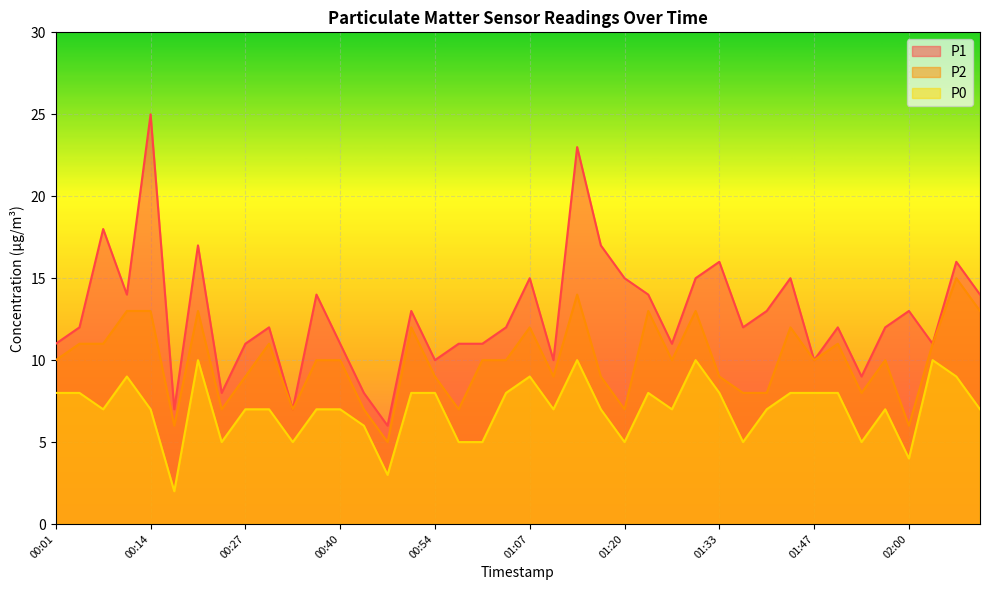

Reading right to left, what are all the values shown in this chart?

P1: 02:10=14	02:06=16	02:03=11	02:00=13	01:56=12	01:53=9	01:50=12	01:47=10	01:43=15	01:40=13	01:37=12	01:33=16	01:30=15	01:27=11	01:23=14	01:20=15	01:17=17	01:13=23	01:10=10	01:07=15	01:03=12	01:00=11	00:57=11	00:54=10	00:50=13	00:47=6	00:44=8	00:40=11	00:37=14	00:34=7	00:30=12	00:27=11	00:24=8	00:20=17	00:17=7	00:14=25	00:11=14	00:07=18	00:04=12	00:01=11
P2: 02:10=13	02:06=15	02:03=11	02:00=6	01:56=10	01:53=8	01:50=11	01:47=10	01:43=12	01:40=8	01:37=8	01:33=9	01:30=13	01:27=10	01:23=13	01:20=7	01:17=9	01:13=14	01:10=9	01:07=12	01:03=10	01:00=10	00:57=7	00:54=9	00:50=12	00:47=5	00:44=7	00:40=10	00:37=10	00:34=7	00:30=11	00:27=9	00:24=7	00:20=13	00:17=6	00:14=13	00:11=13	00:07=11	00:04=11	00:01=10
P0: 02:10=7	02:06=9	02:03=10	02:00=4	01:56=7	01:53=5	01:50=8	01:47=8	01:43=8	01:40=7	01:37=5	01:33=8	01:30=10	01:27=7	01:23=8	01:20=5	01:17=7	01:13=10	01:10=7	01:07=9	01:03=8	01:00=5	00:57=5	00:54=8	00:50=8	00:47=3	00:44=6	00:40=7	00:37=7	00:34=5	00:30=7	00:27=7	00:24=5	00:20=10	00:17=2	00:14=7	00:11=9	00:07=7	00:04=8	00:01=8